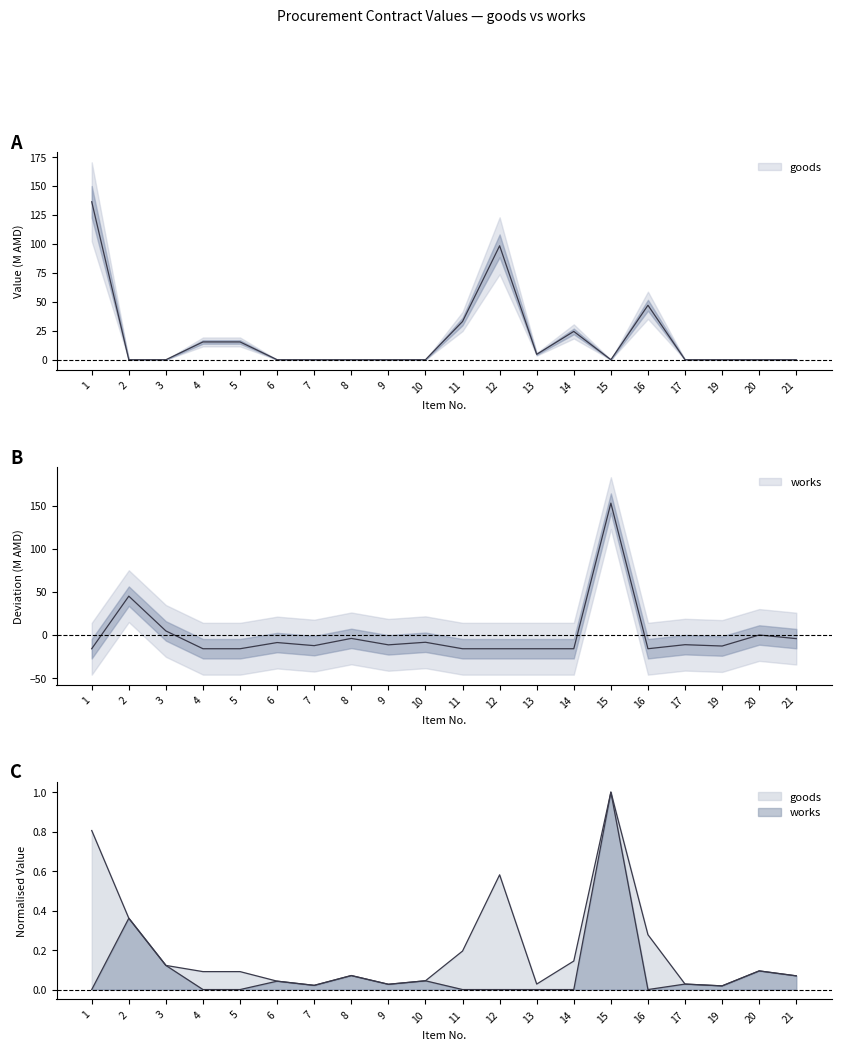

The works series shows -8.9 at 6. True or false?

True